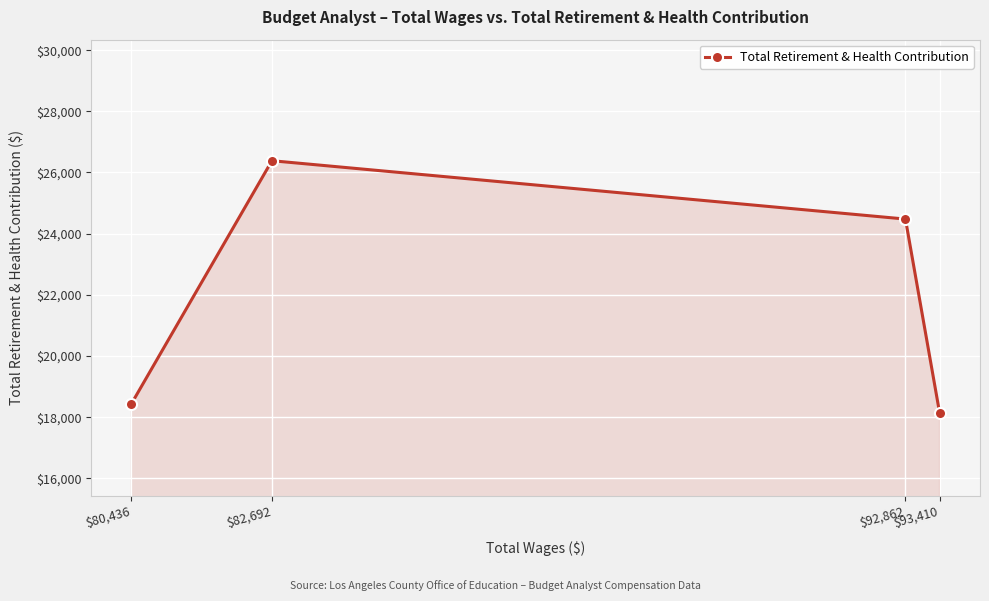

The value at $80,436 is 4657. True or false?

False